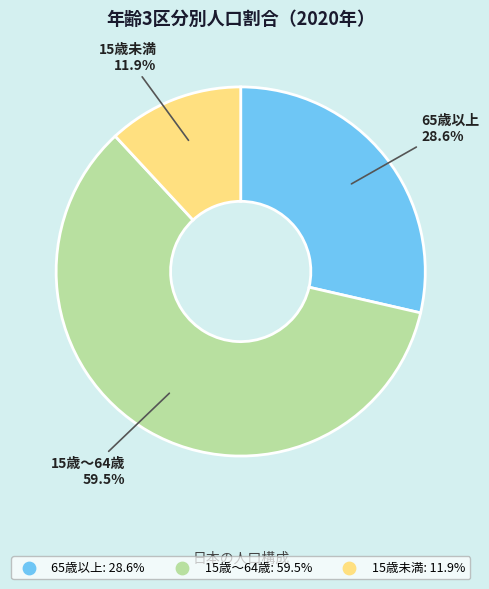

To the nearest percent, what portion does 65歳以上 represent?

29%